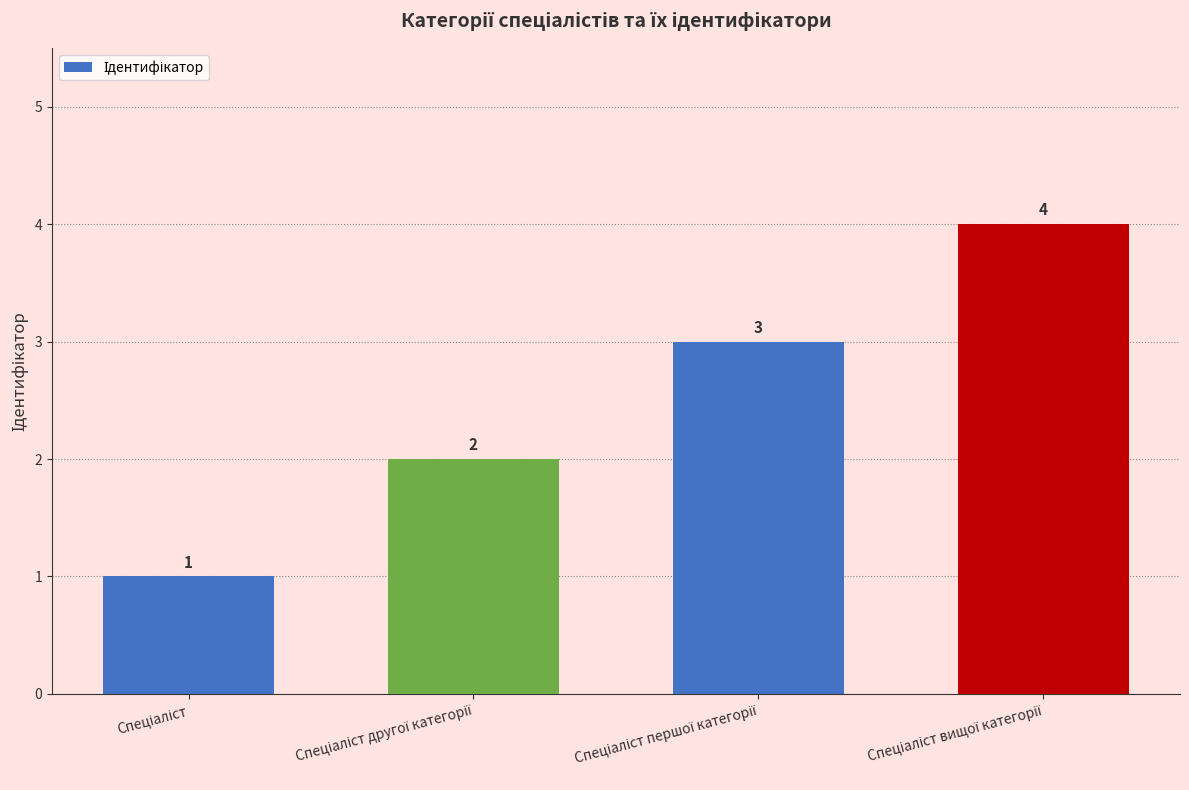

How many values are between 2 and 4?

3